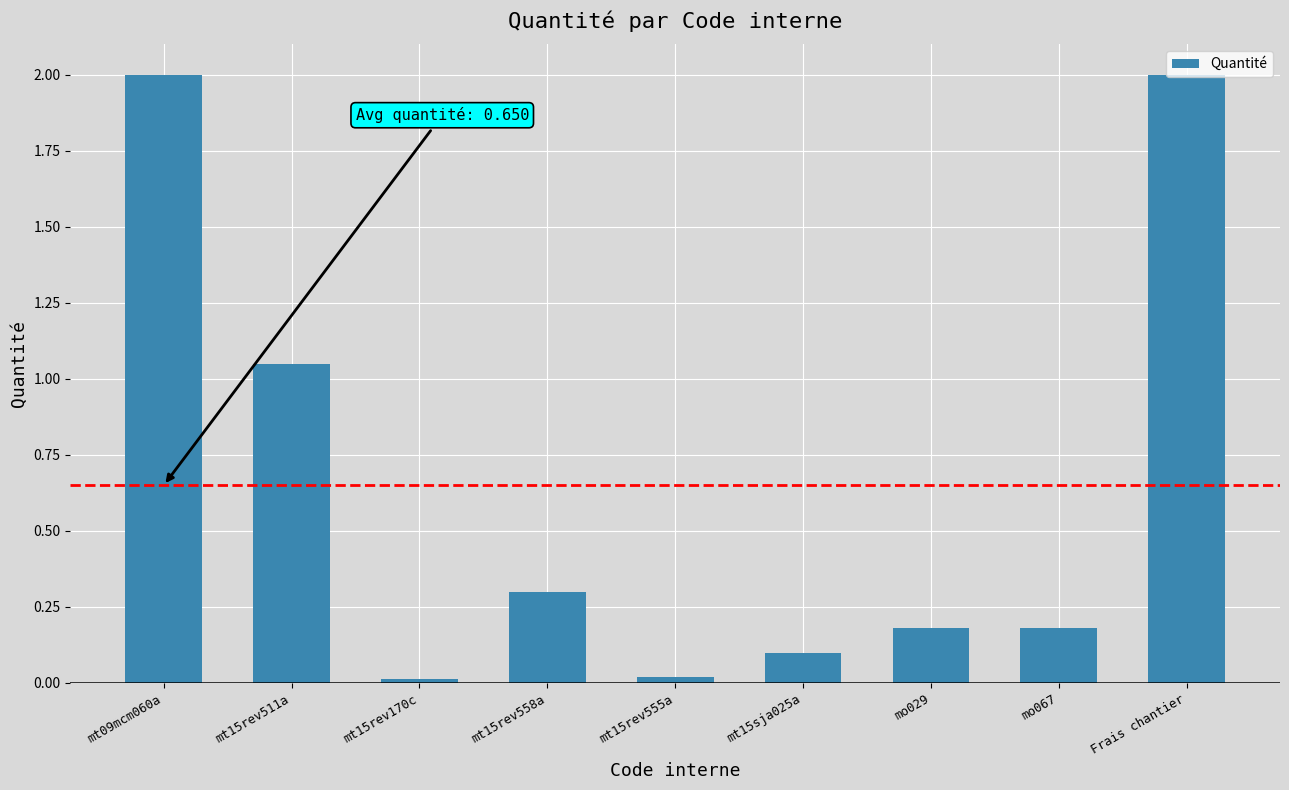

What is the average value?

0.6